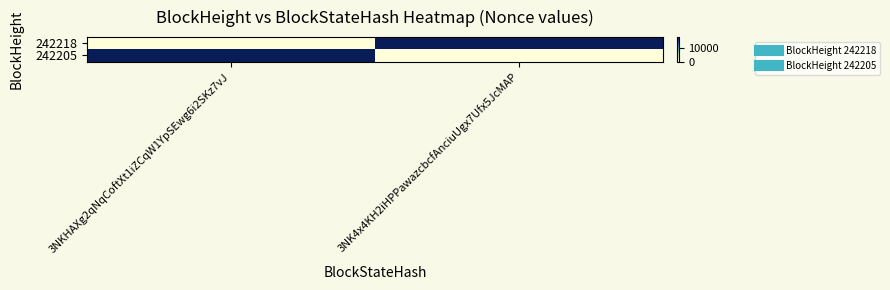

Between 3NKHAXg2qNqCoftXt1iZCqW1YpSEwg6i2SKz7vJ and 3NK4x4KH2iHPPawazcbcfAnciuUgx7Ufx5JcMAP, which series saw the biggest shift?

242218